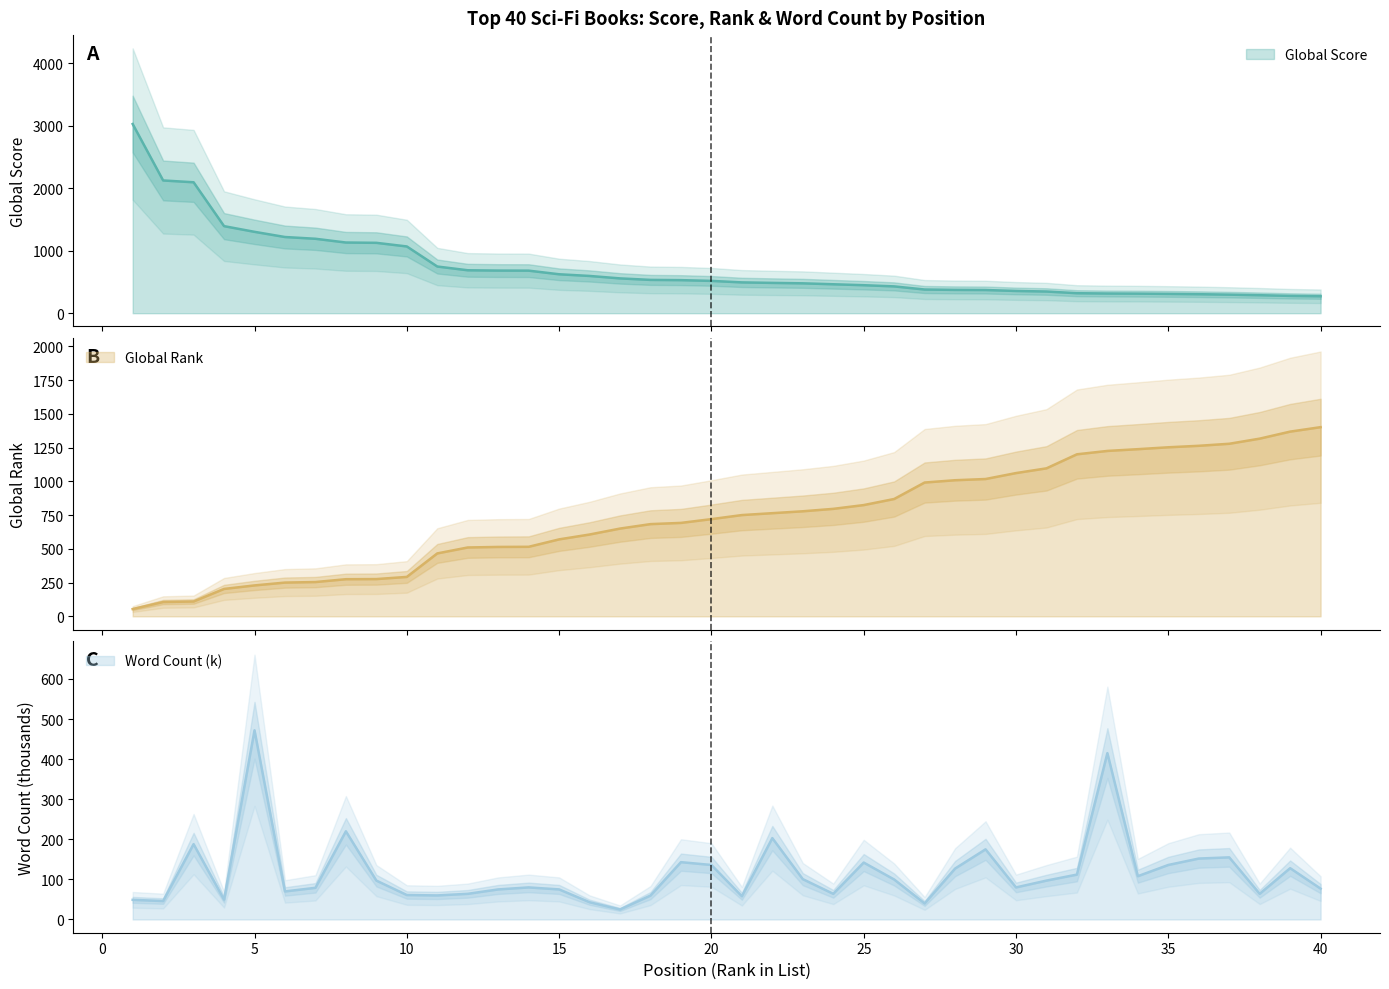

Where does the Word Count (k) series first go above 97?

3